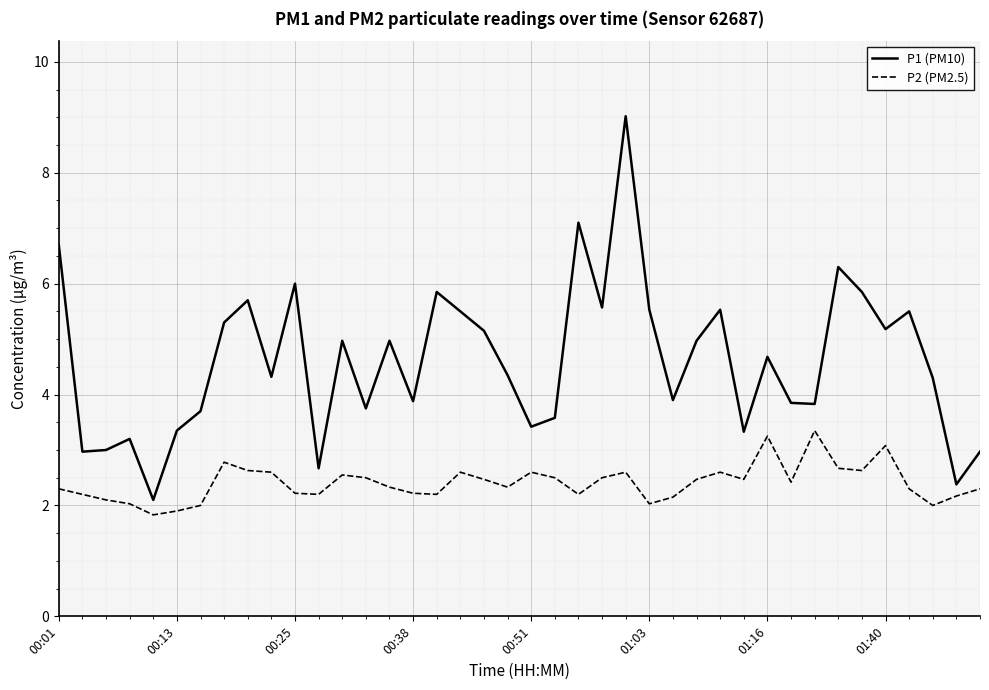

Rank the series by their maximum value, from highest to lowest.

P1 (PM10), P2 (PM2.5)